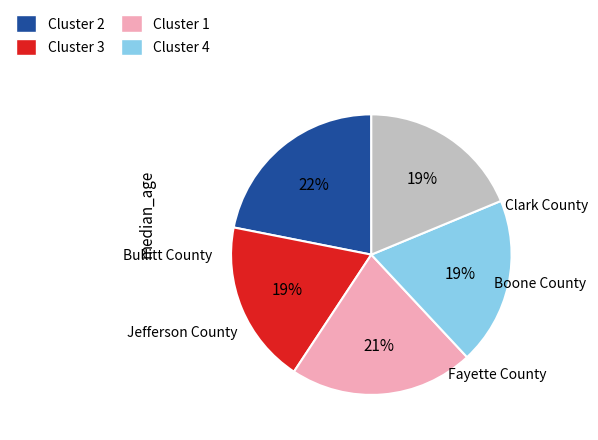

Count the number of slices in the pie.

5